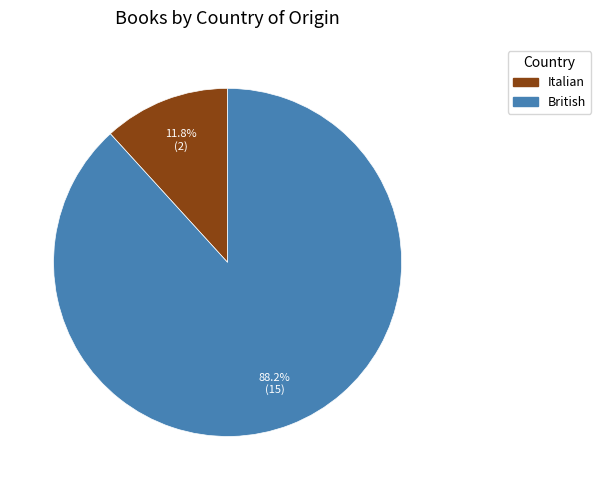

How many segments does this pie chart have?

2